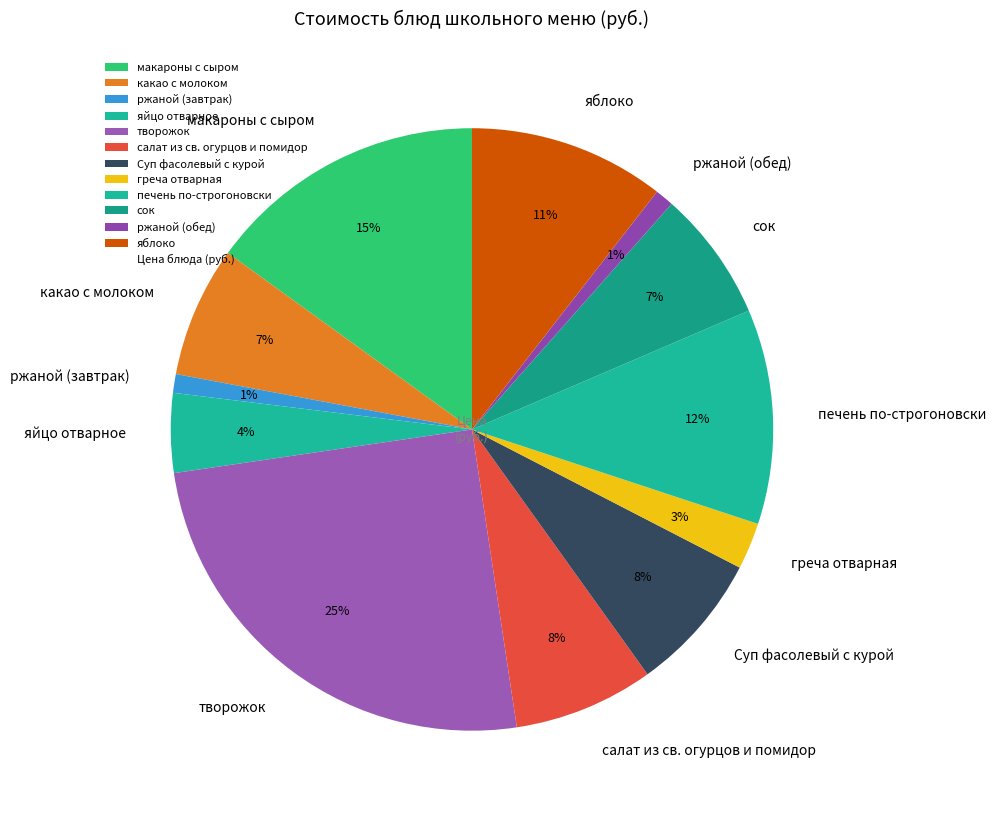

What percentage is the салат из св. огурцов и помидор slice, to the nearest percent?

8%